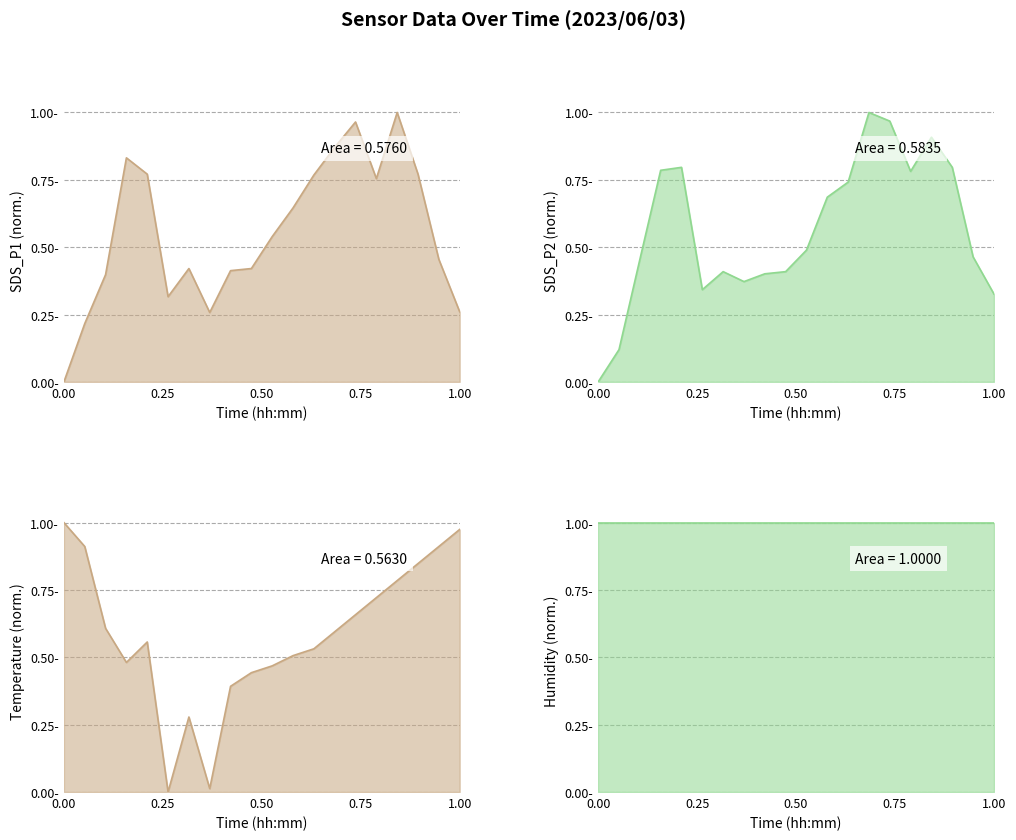

Is it true that BME280_humidity (normalized) line equals 0.2 at 13?

False